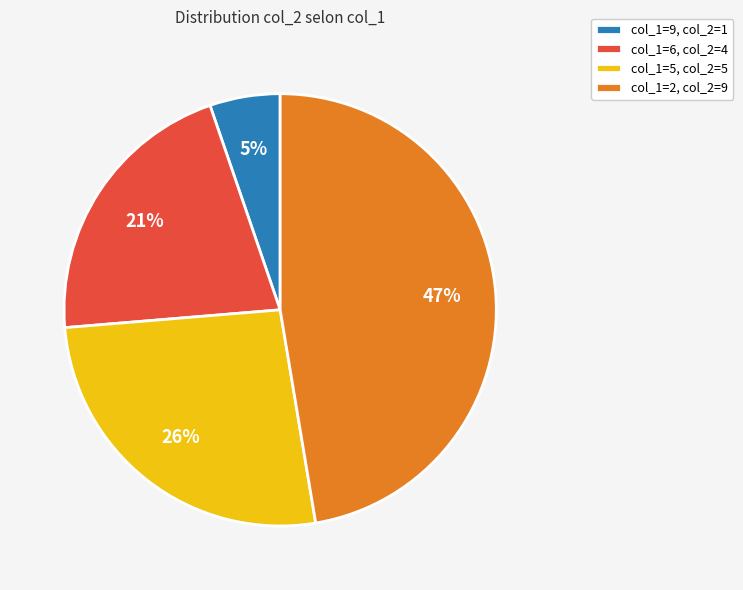

How many segments does this pie chart have?

4